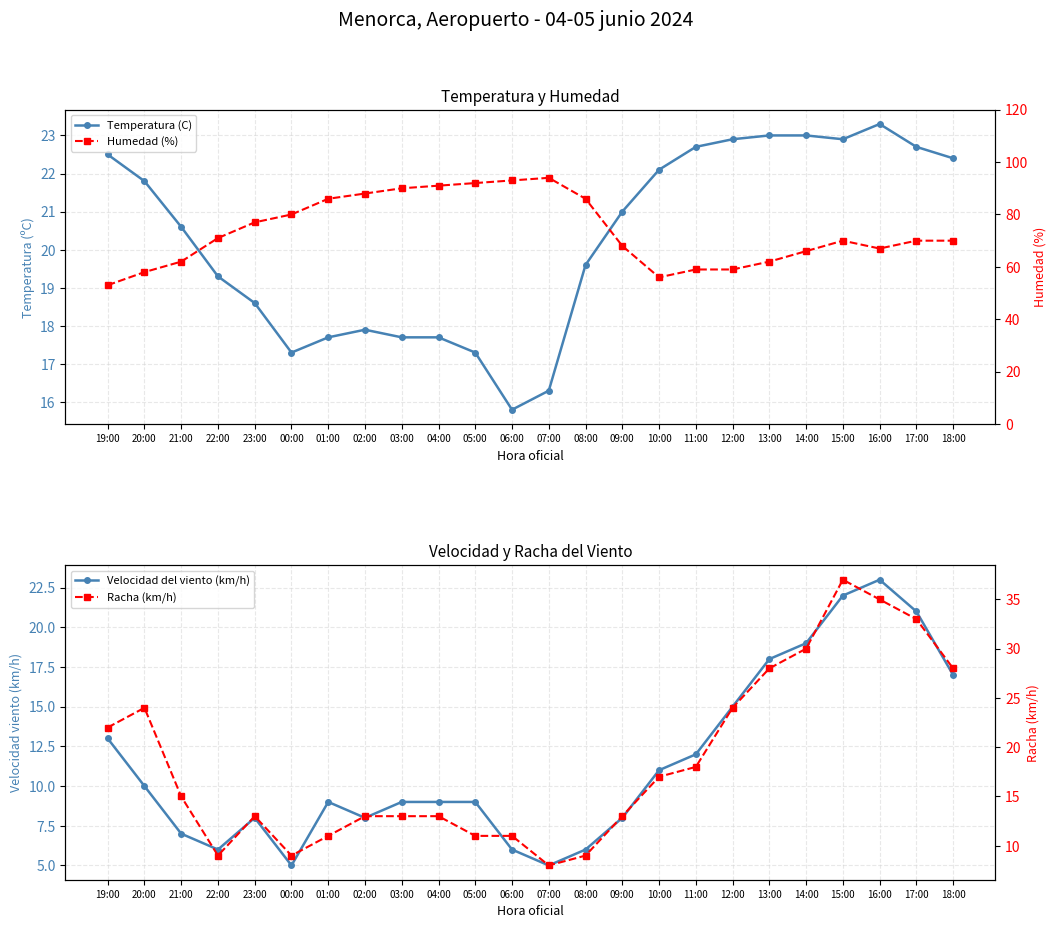

True or false: Humedad (%) and Temperatura (C) intersect in this chart.

False